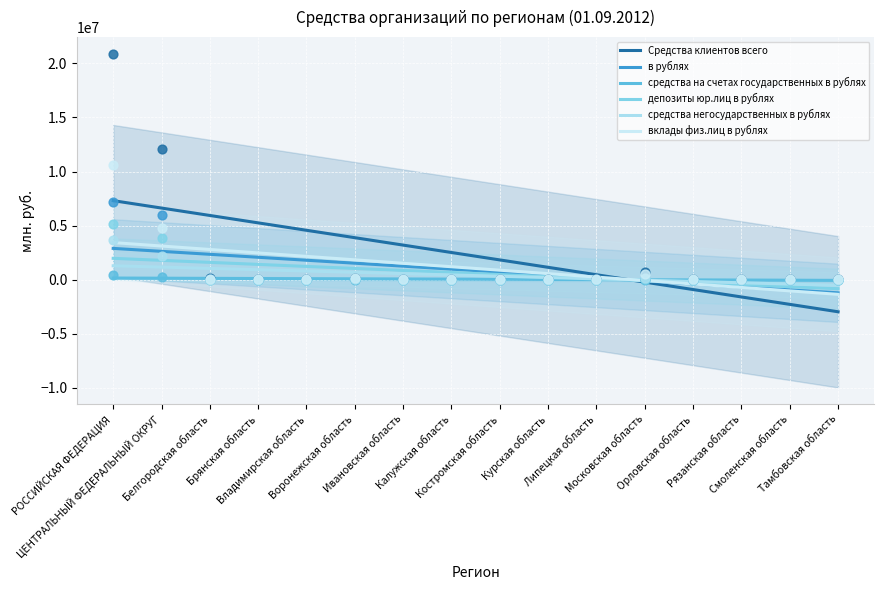

Which series has the largest total across all categories?

Средства клиентов всего